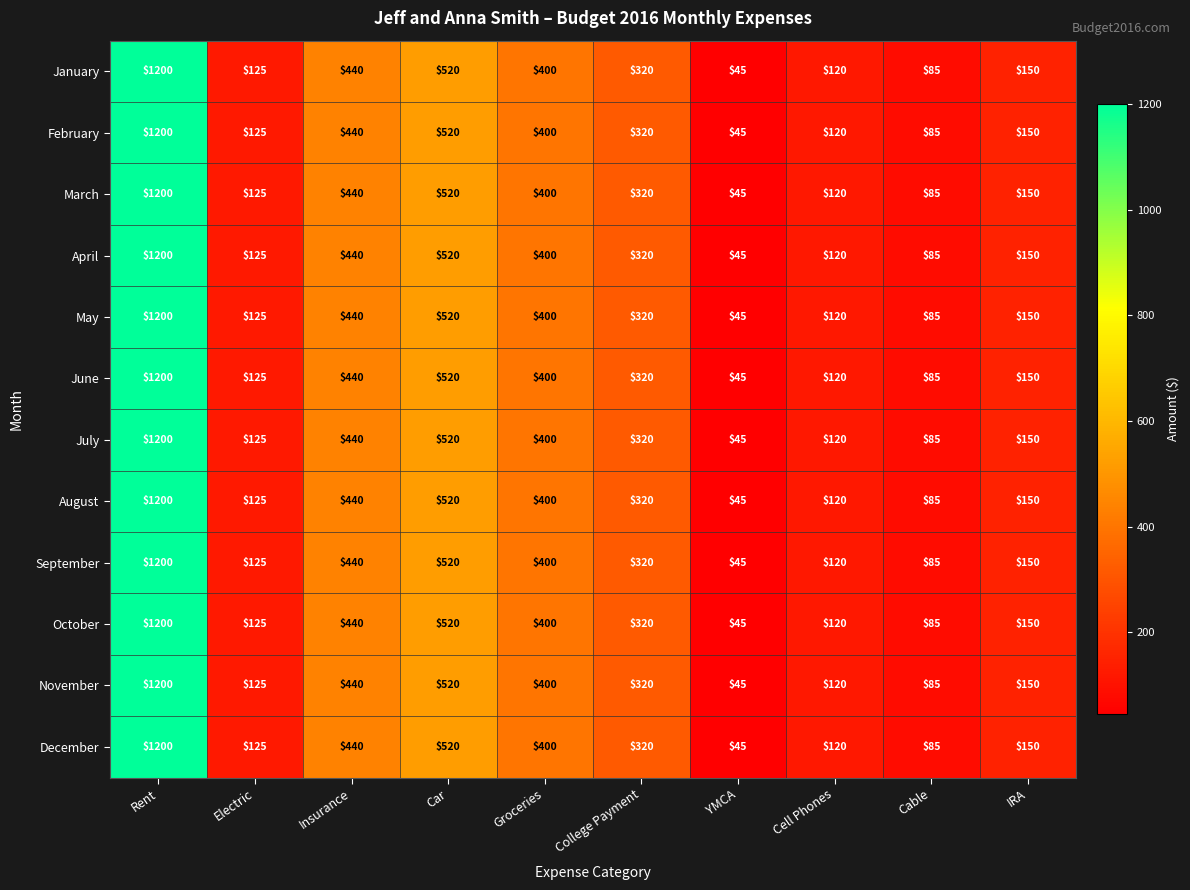

What is the greatest value displayed?

1200